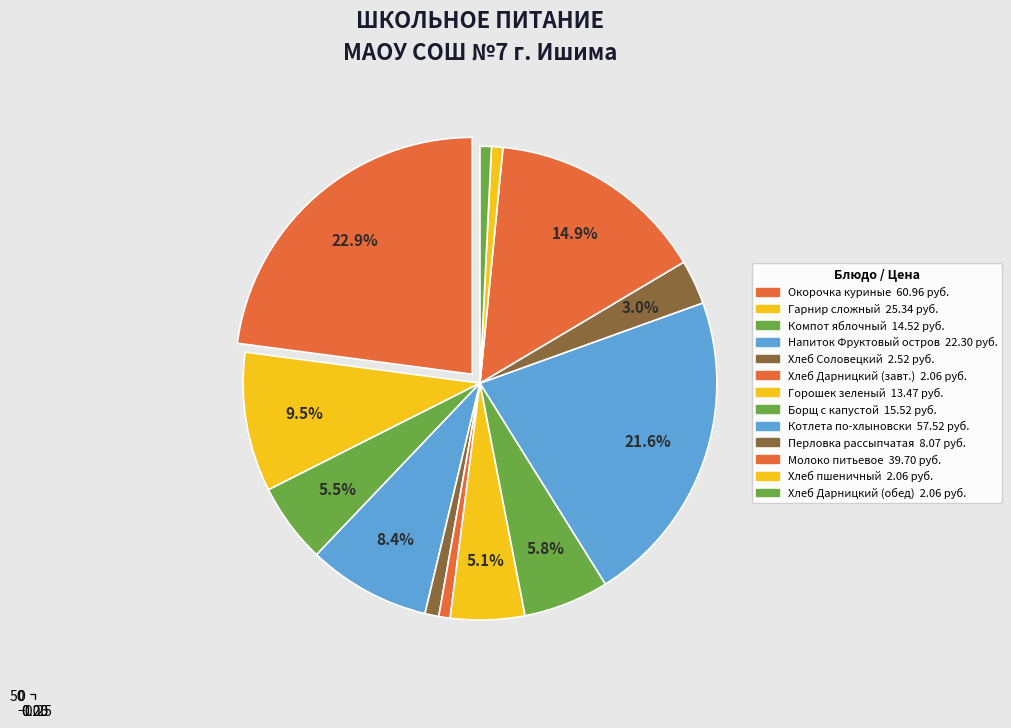

True or false: Борщ с капустой и картофелем accounts for 15% of the total.

False